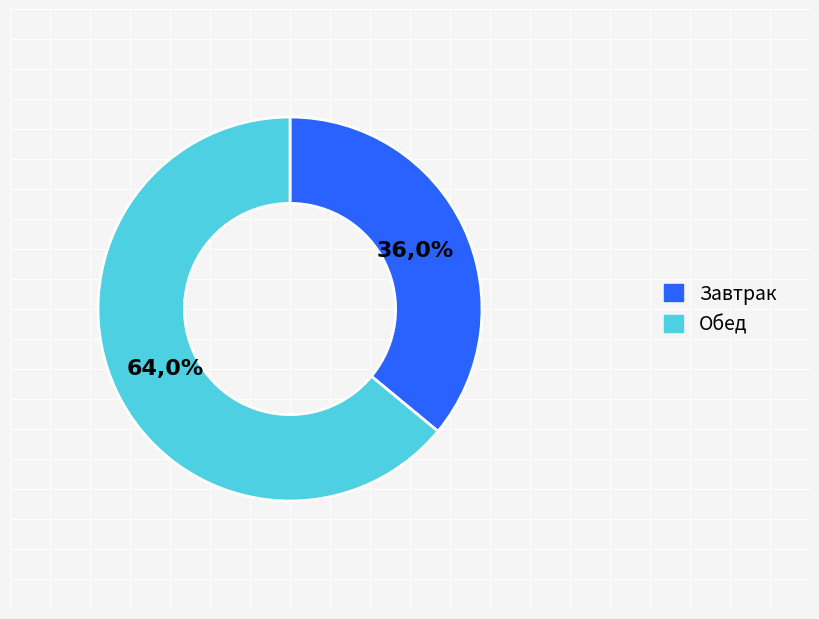

Rank the categories by value from highest to lowest.

Обед, Завтрак